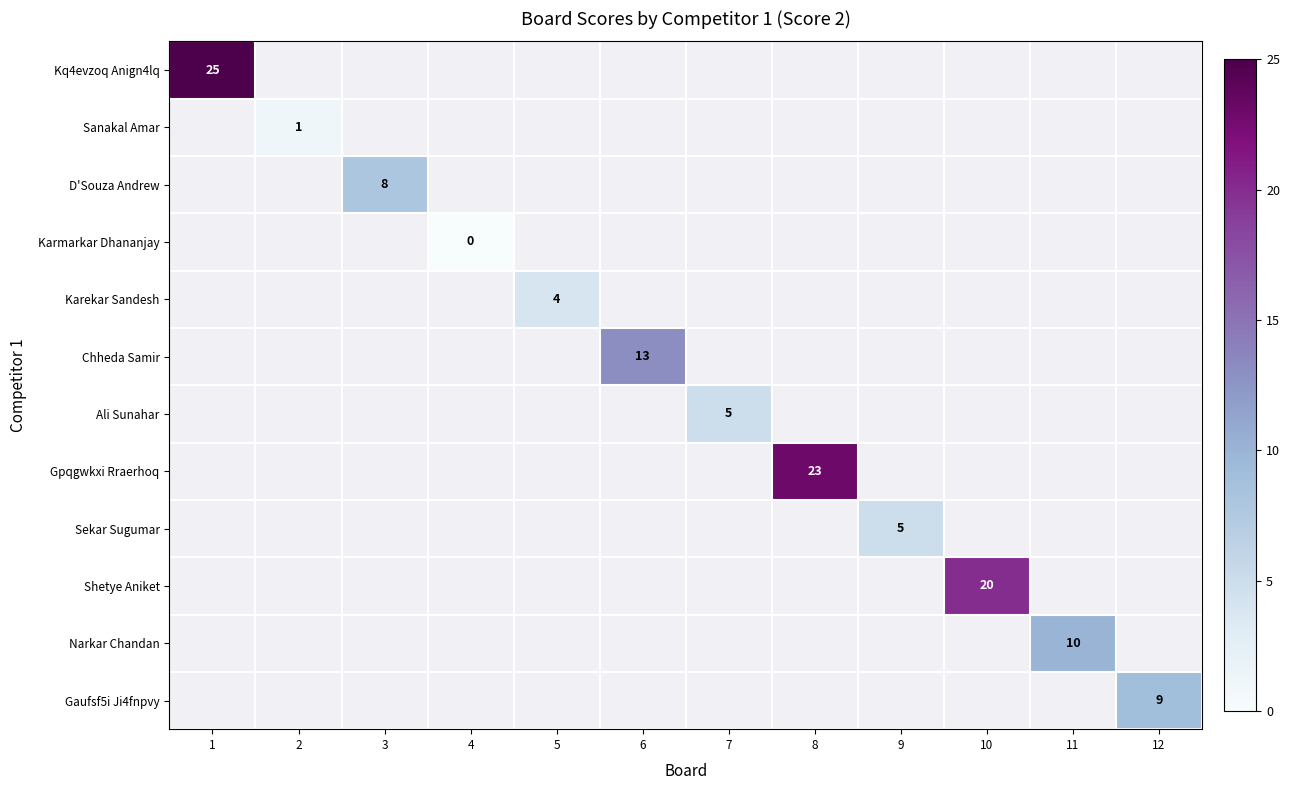

The value of Narkar Chandan at 11 is 10. True or false?

True